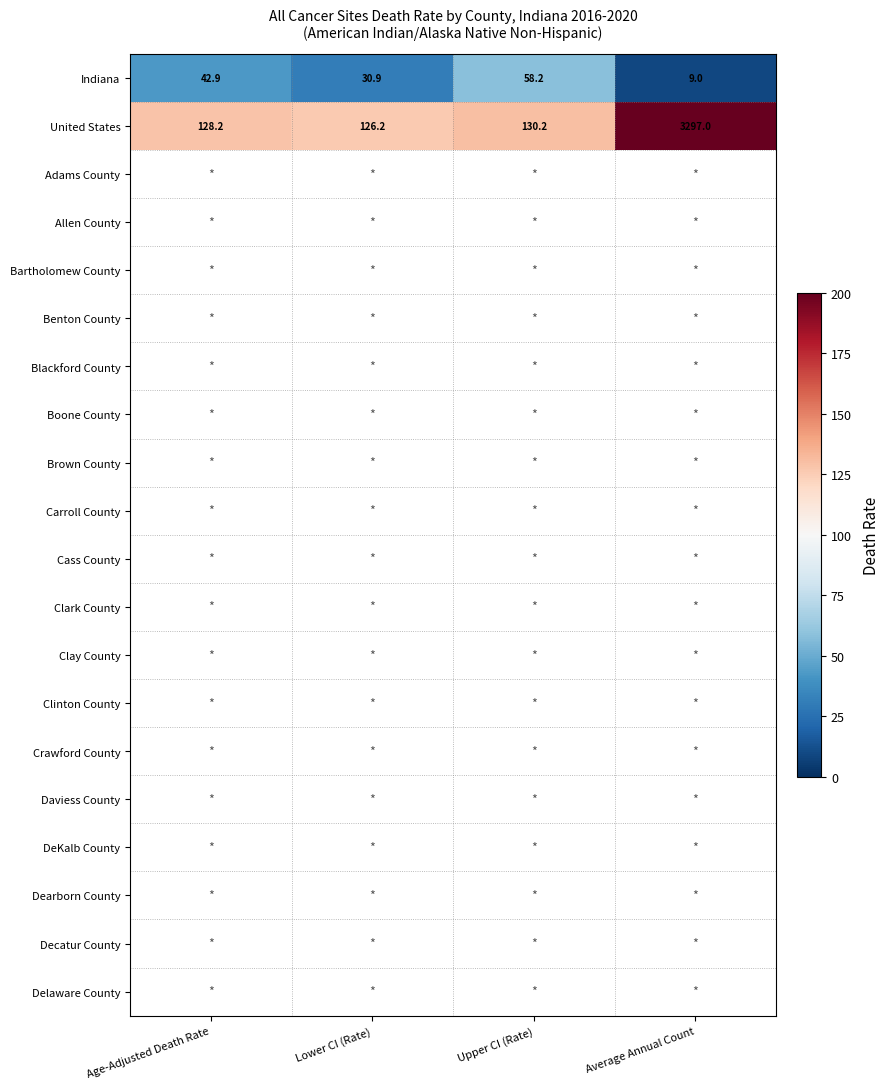

Which has a higher value, Age-Adjusted Death Rate or Average Annual Count?

Age-Adjusted Death Rate